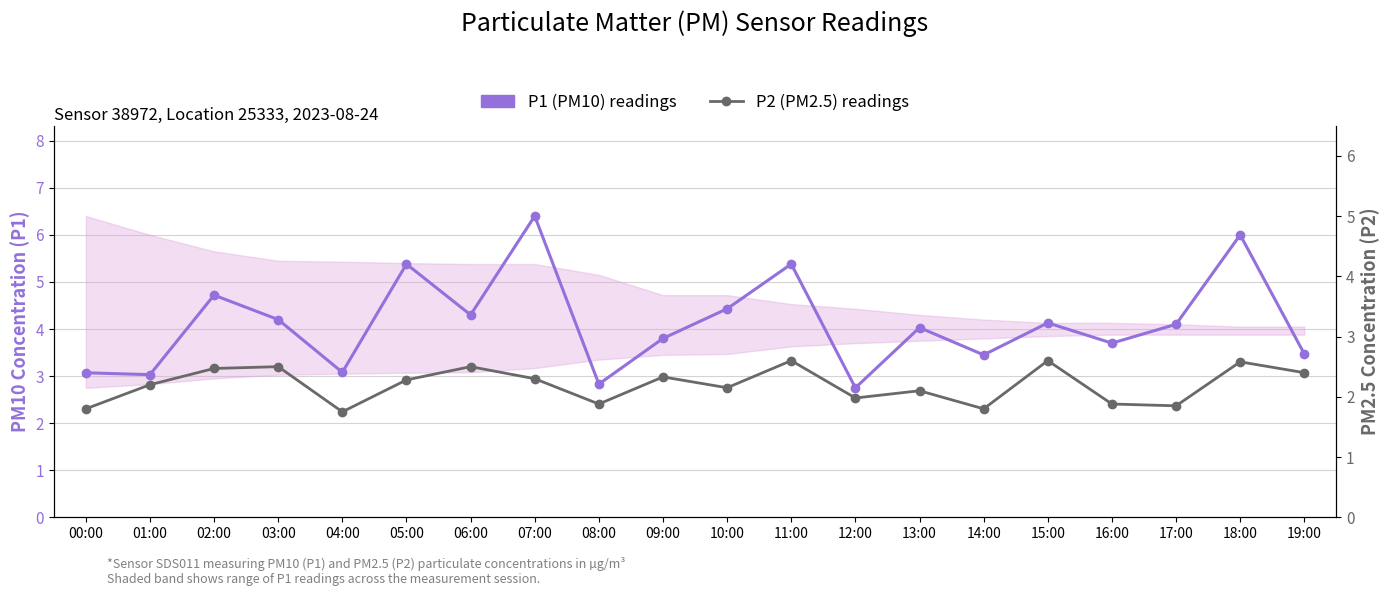

At how many categories does at least one series exceed 3?

18